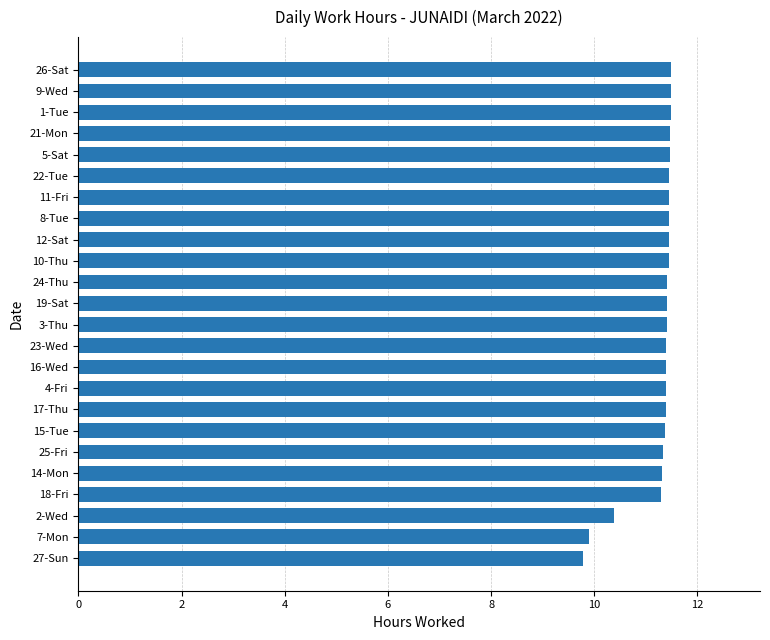

What is the smallest value displayed?

9.8